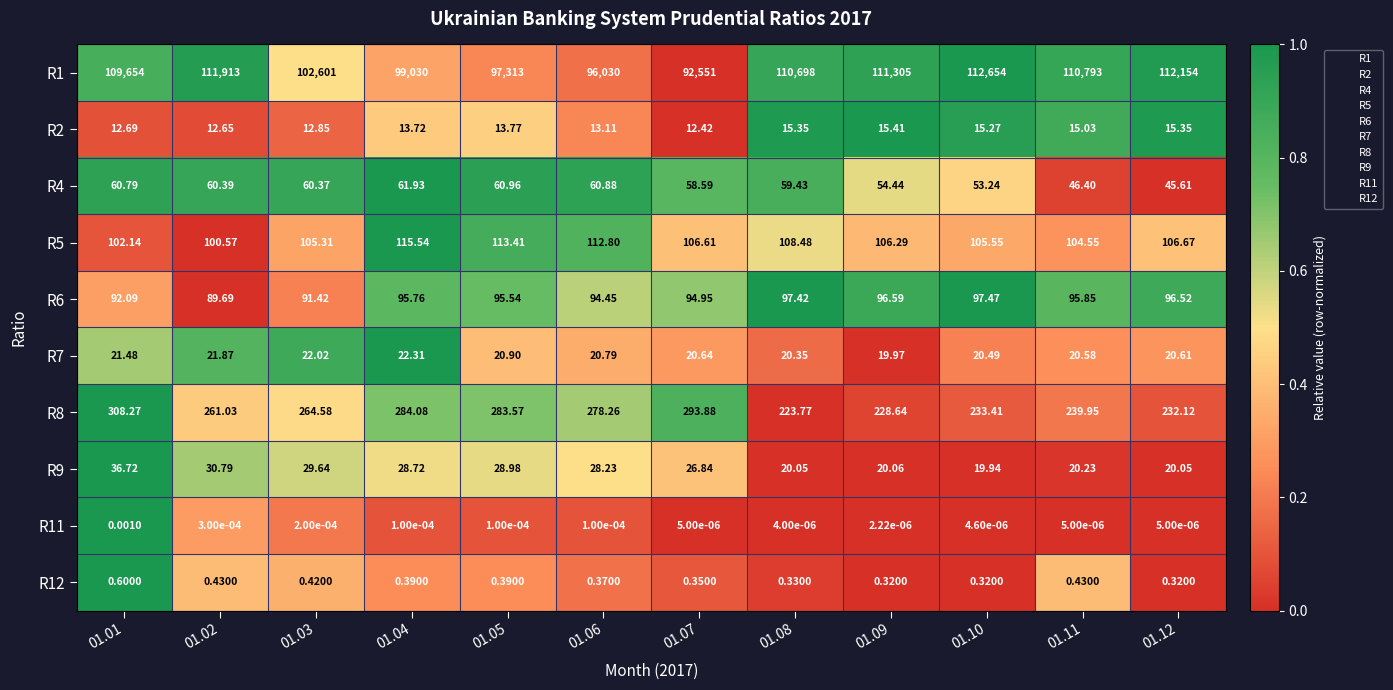

Is the value of R11 at 01.04 greater than the value of R5 at 01.02?

No